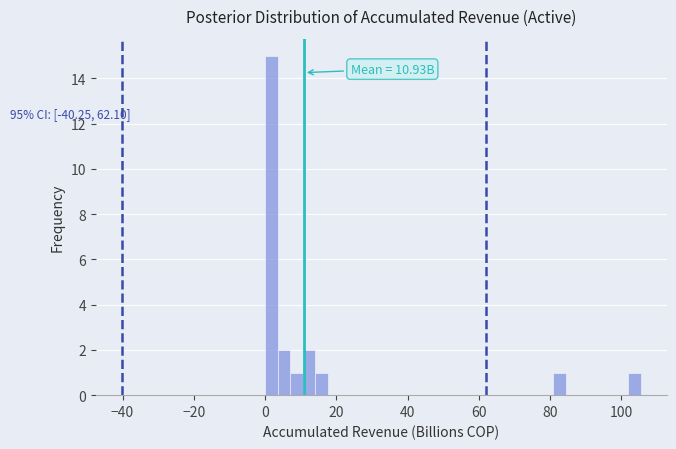

Around what value on the x-axis is the tallest bar? Give the approximate position of its centre, as read against the axis.

2